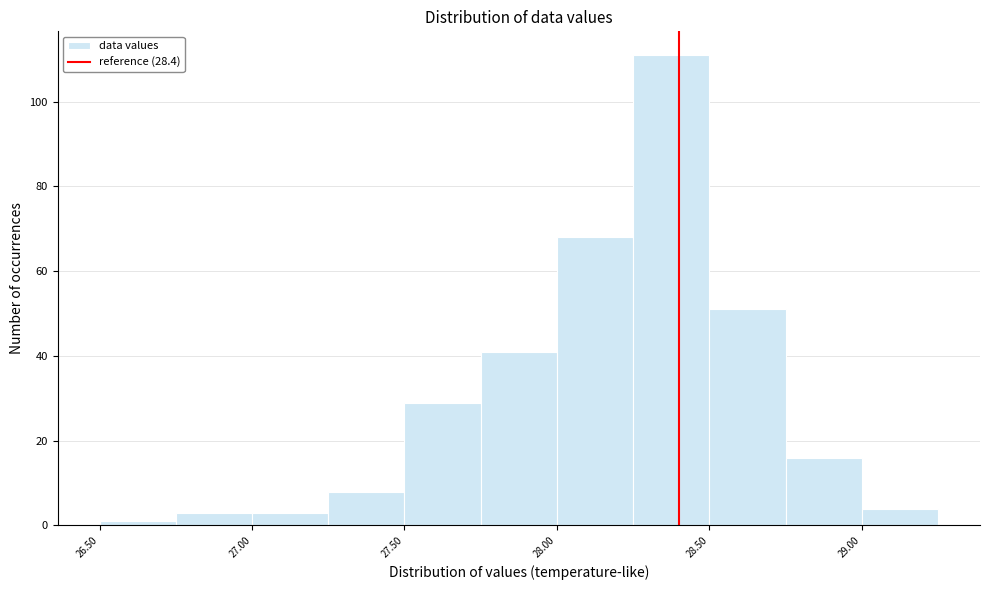

Reading left to right, transcribe this chart: for each bar, give the range it covers on the x-axis and its height. The values are not printed on the chart, so give them approximately, as read against the axis.

26.50 to 26.75: under 2
26.75 to 27.00: 4
27.00 to 27.25: 4
27.25 to 27.50: 8
27.50 to 27.75: 30
27.75 to 28.00: 42
28.00 to 28.25: 68
28.25 to 28.50: 112
28.50 to 28.75: 52
28.75 to 29.00: 16
29.00 to 29.25: 4